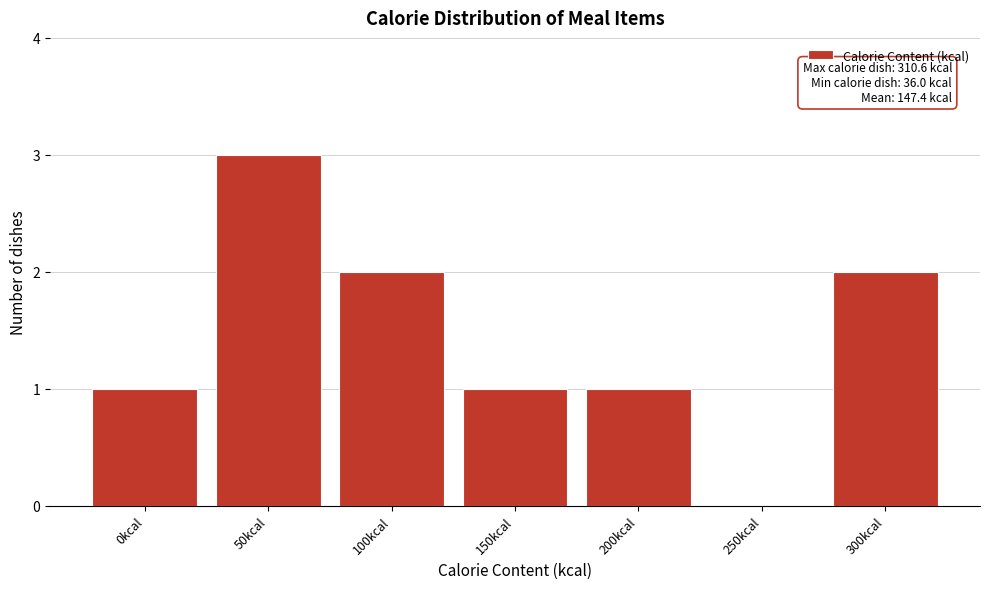

Reading right to left, transcribe all the data shown in this chart.

300kcal=2	250kcal=0	200kcal=1	150kcal=1	100kcal=2	50kcal=3	0kcal=1